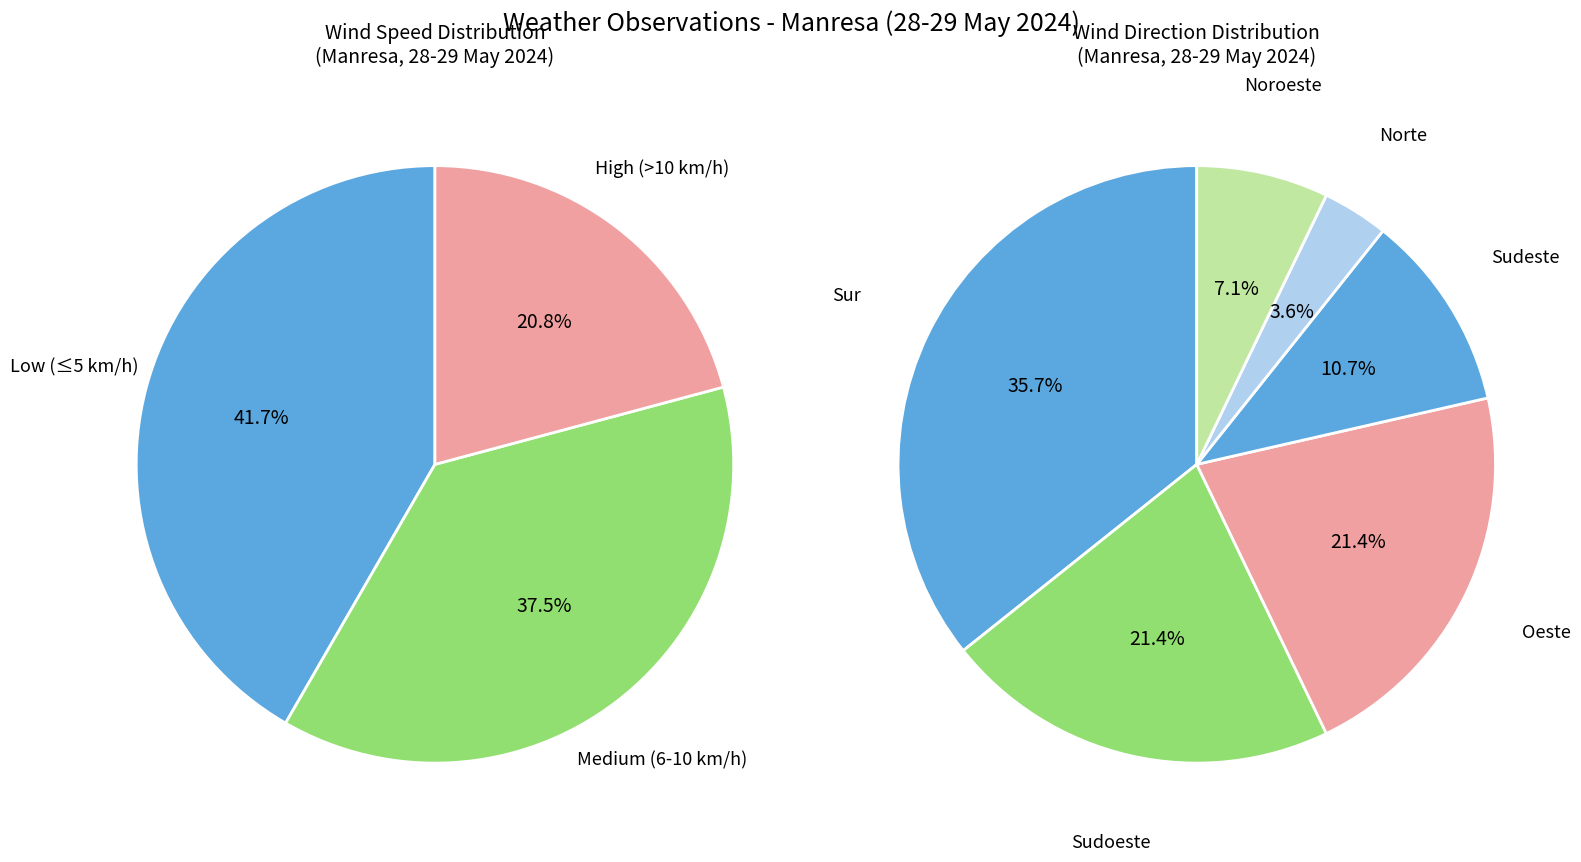

What percentage is the Oeste slice, to the nearest percent?

21%